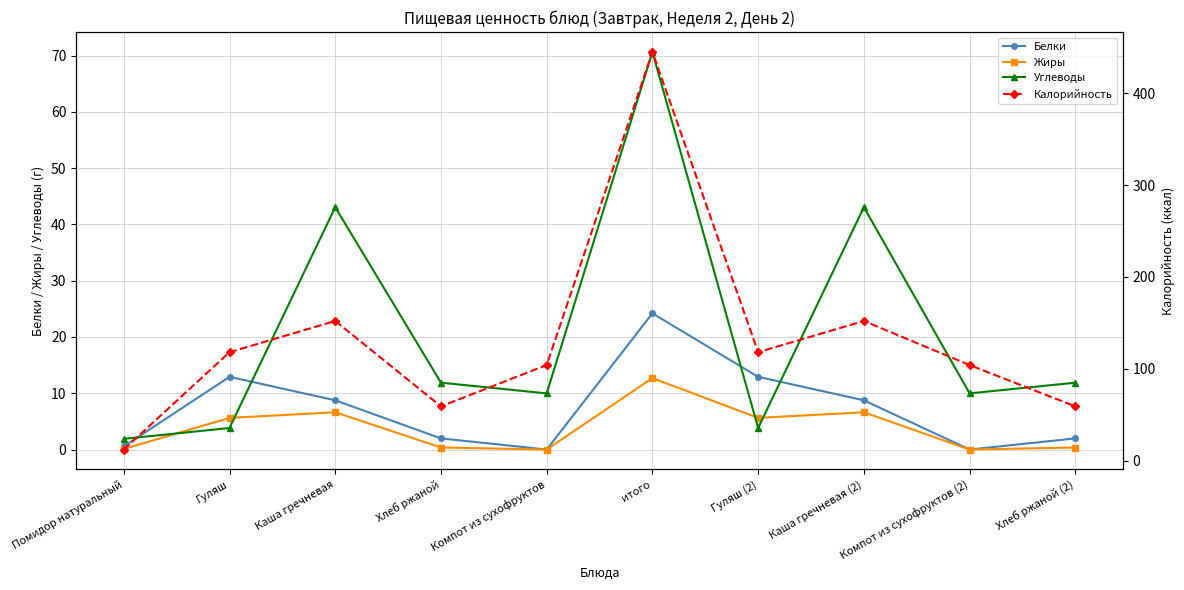

What is the spread (max minus min) of values at Помидор натуральный?

11.9